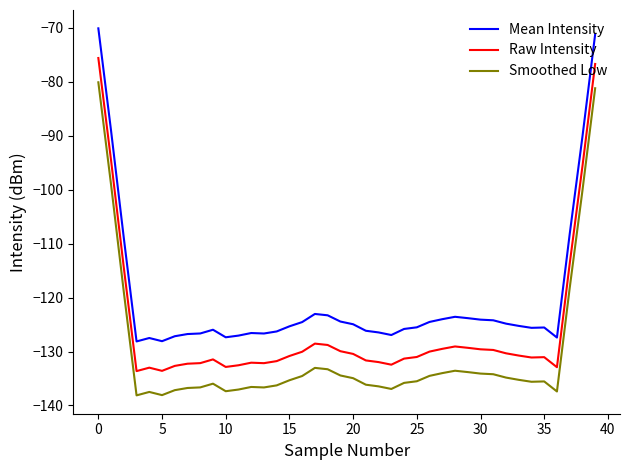

Which series has the largest total across all categories?

Mean Intensity